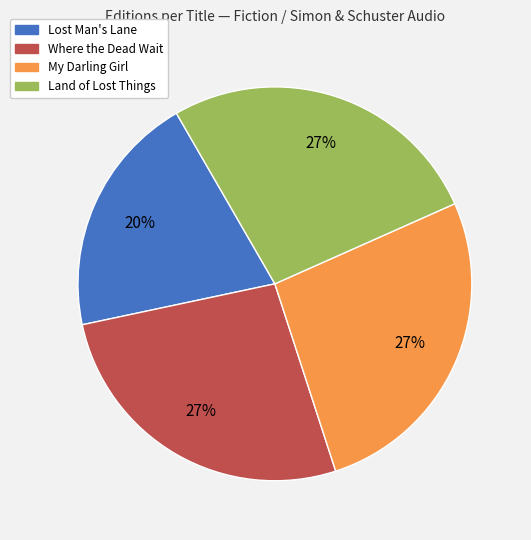

To the nearest percent, what portion does Lost Man's Lane represent?

20%